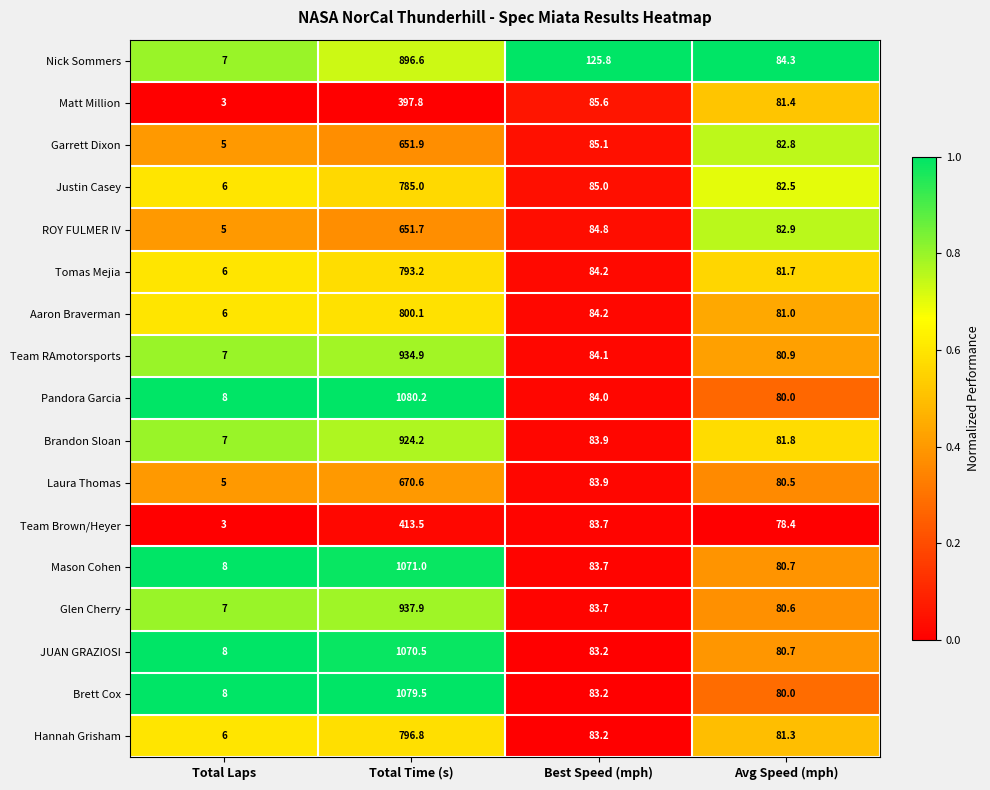

Which series has the largest total across all categories?

Pandora Garcia